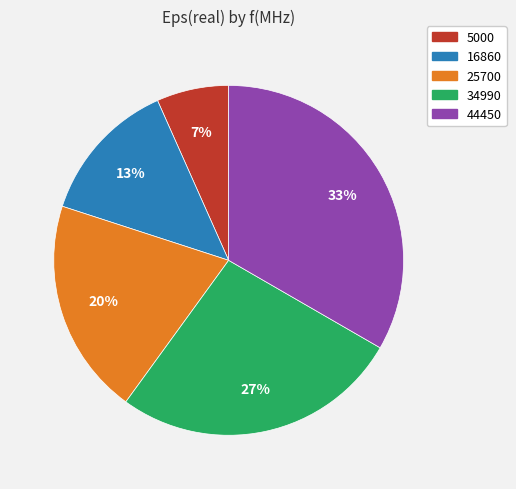

Which has a higher value, 5000 or 44450?

44450